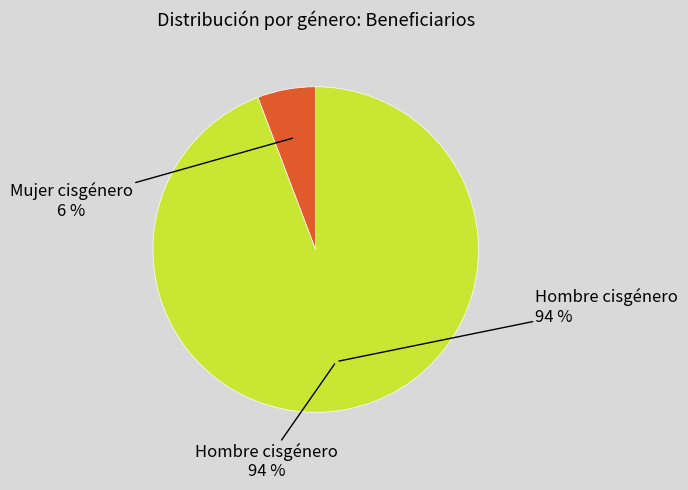

To the nearest percent, what is the difference between the largest and smallest slice percentages?

88%